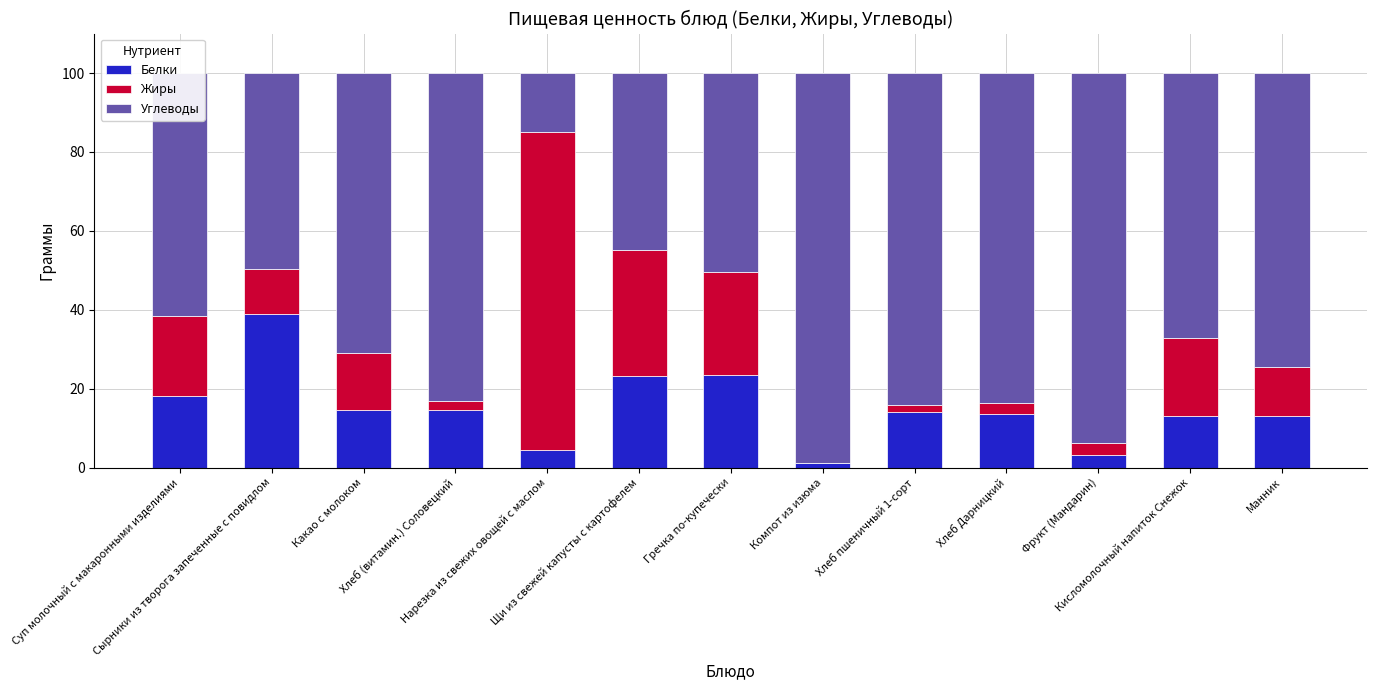

What is the total value across all series at Хлеб Дарницкий?

100.0